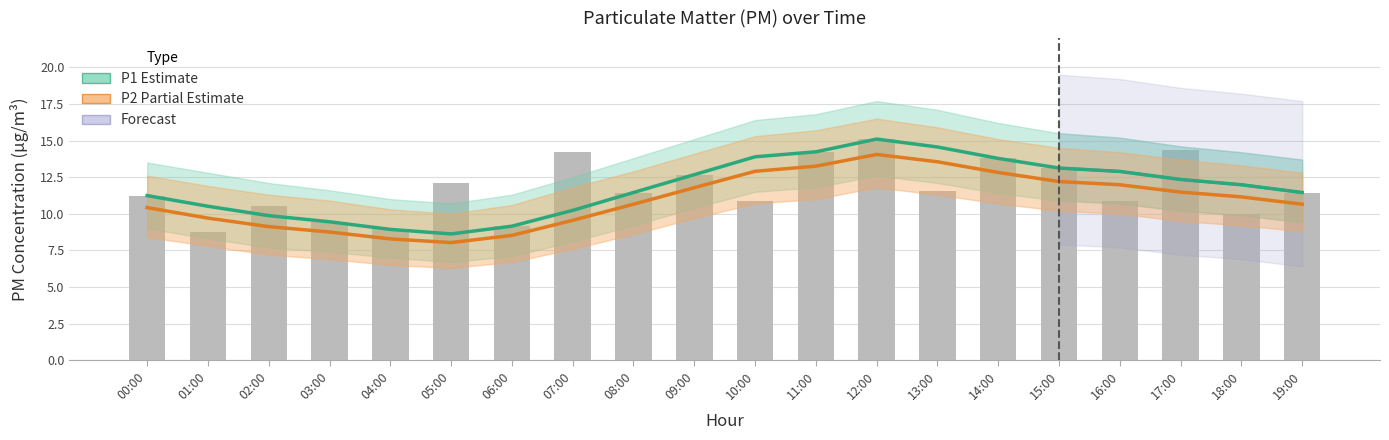

Where is P1_lower nearest to the value 9?

00:00